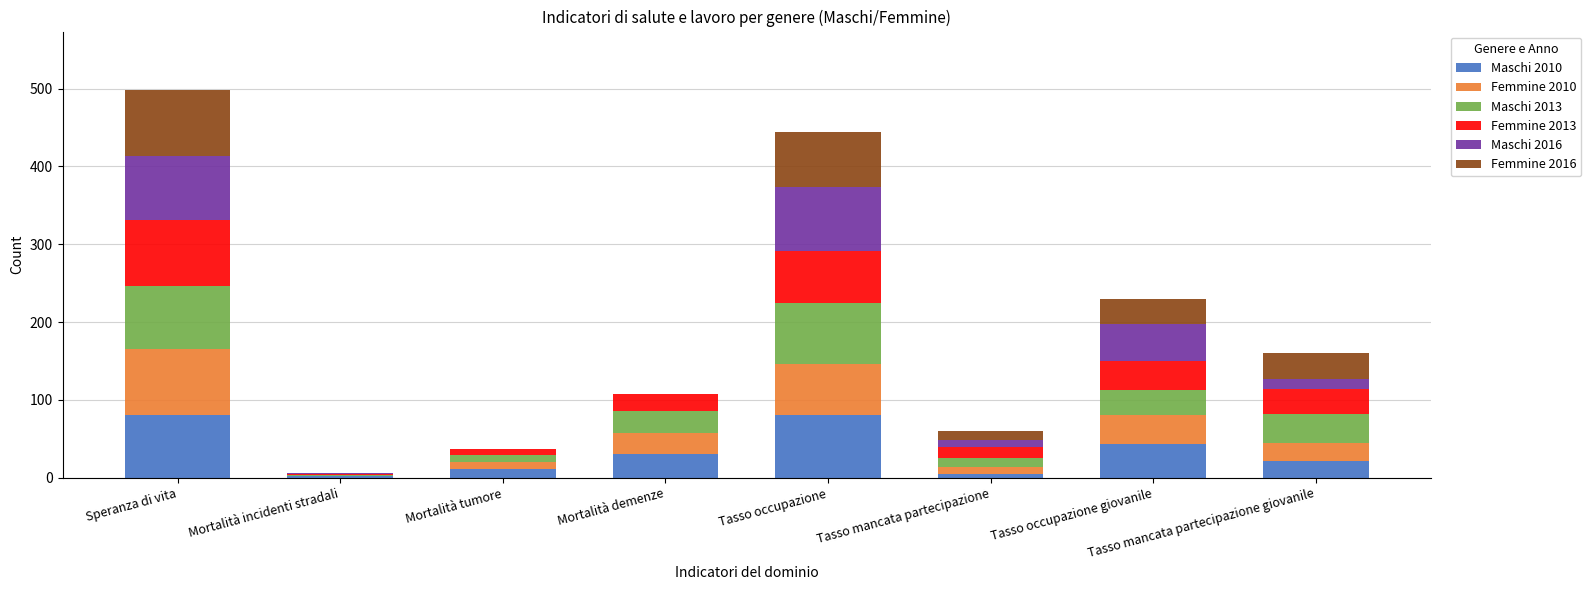

What is the total value across all series at Tasso occupazione giovanile?

229.8